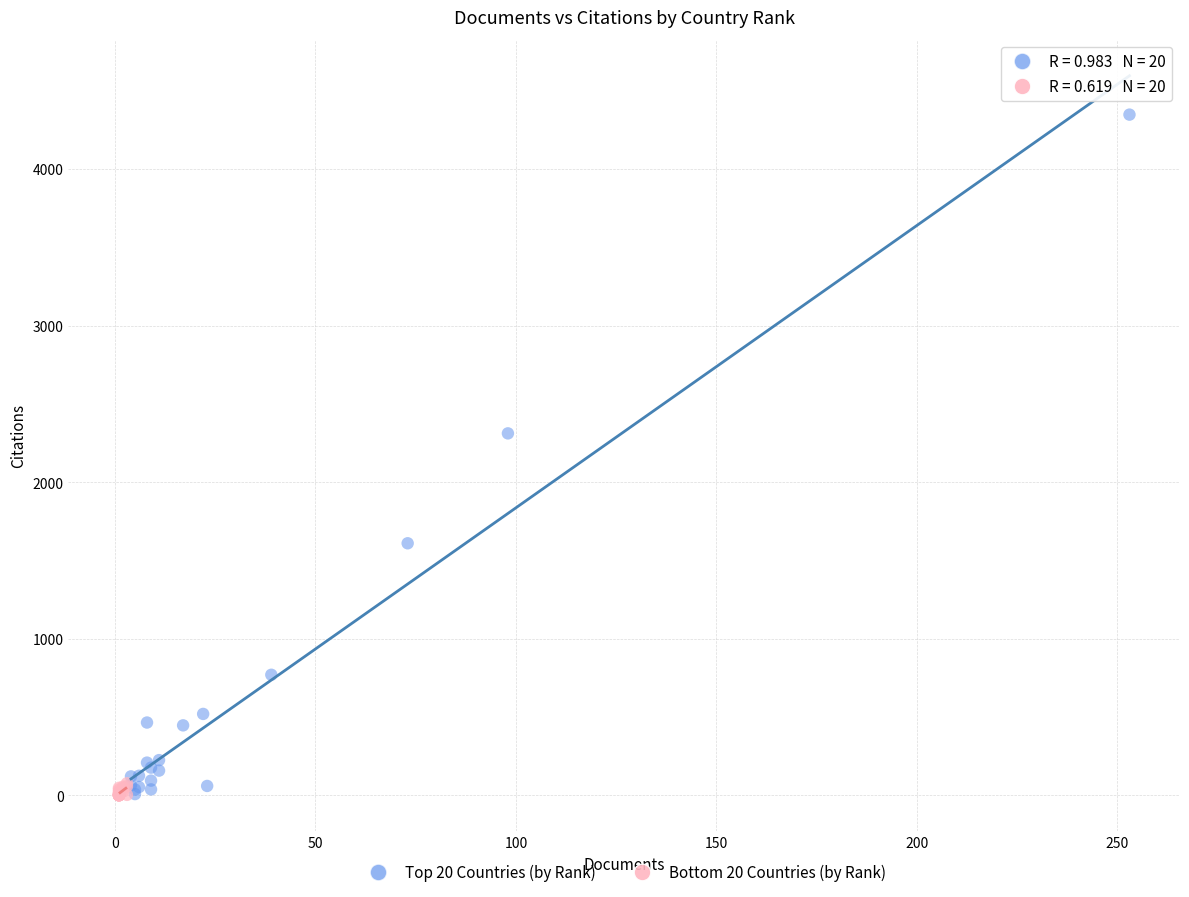

What are all the series names shown in the legend?

Top 20 Countries (by Rank), Bottom 20 Countries (by Rank)